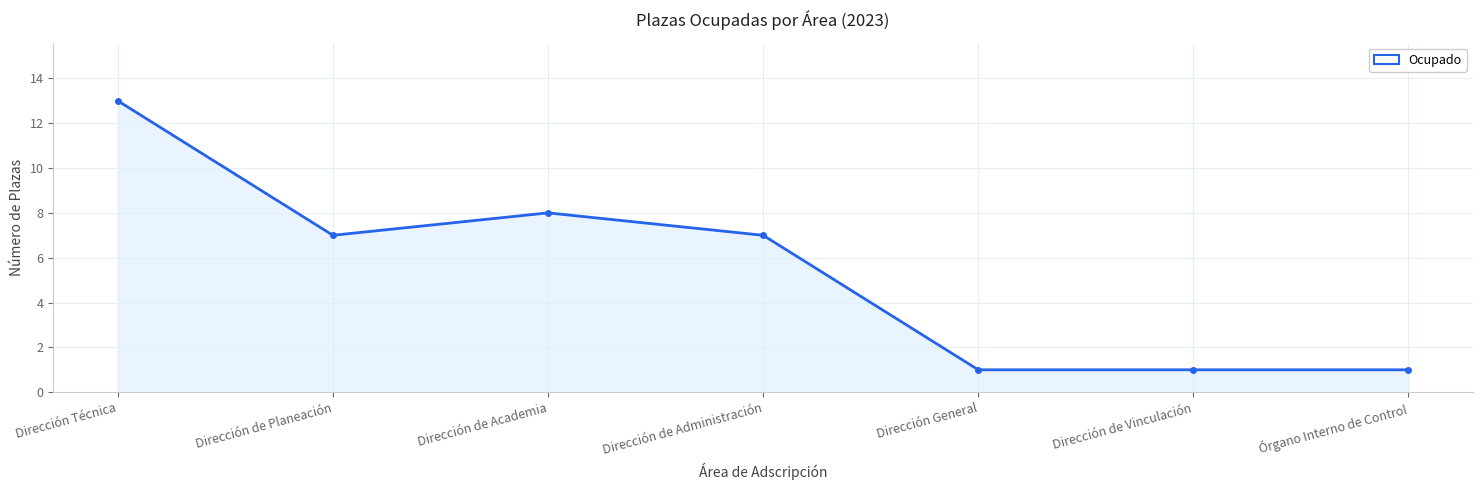

What is the smallest value displayed?

1